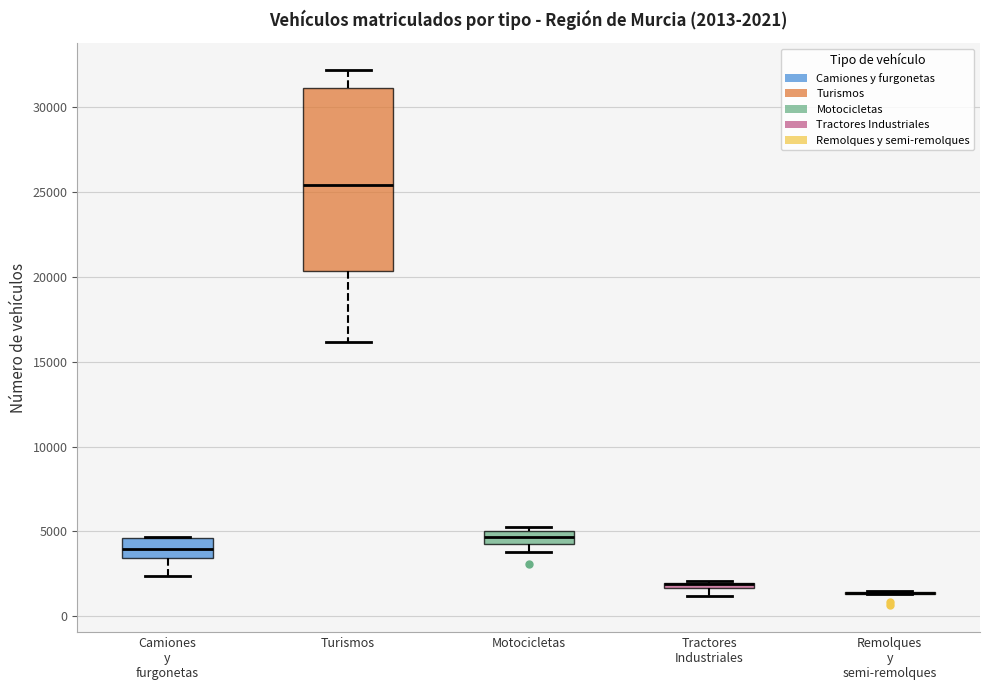

Which box is the tallest, from its lower edge to its upper edge?

Turismos